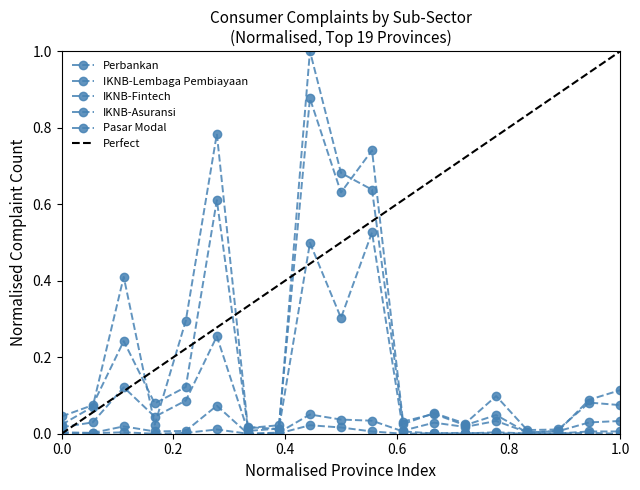

In Pasar Modal, how many points are lower than both neighbors (excluding endpoints)?

3